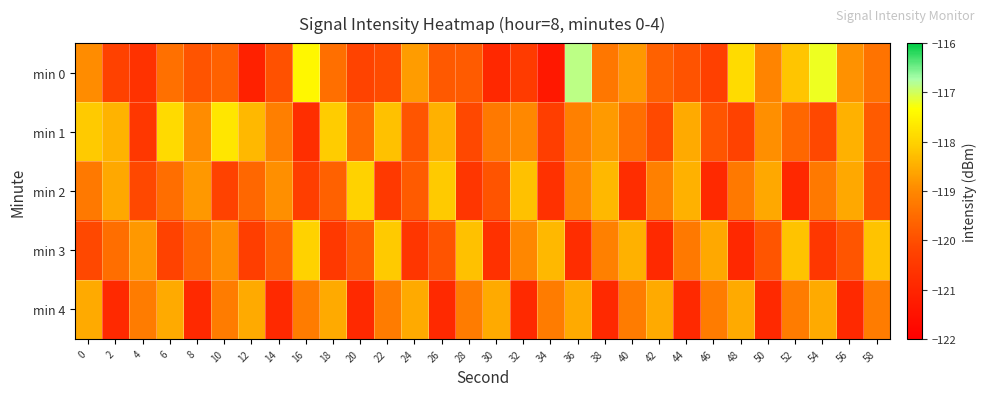

What is the total value across all series at 34?

-599.9